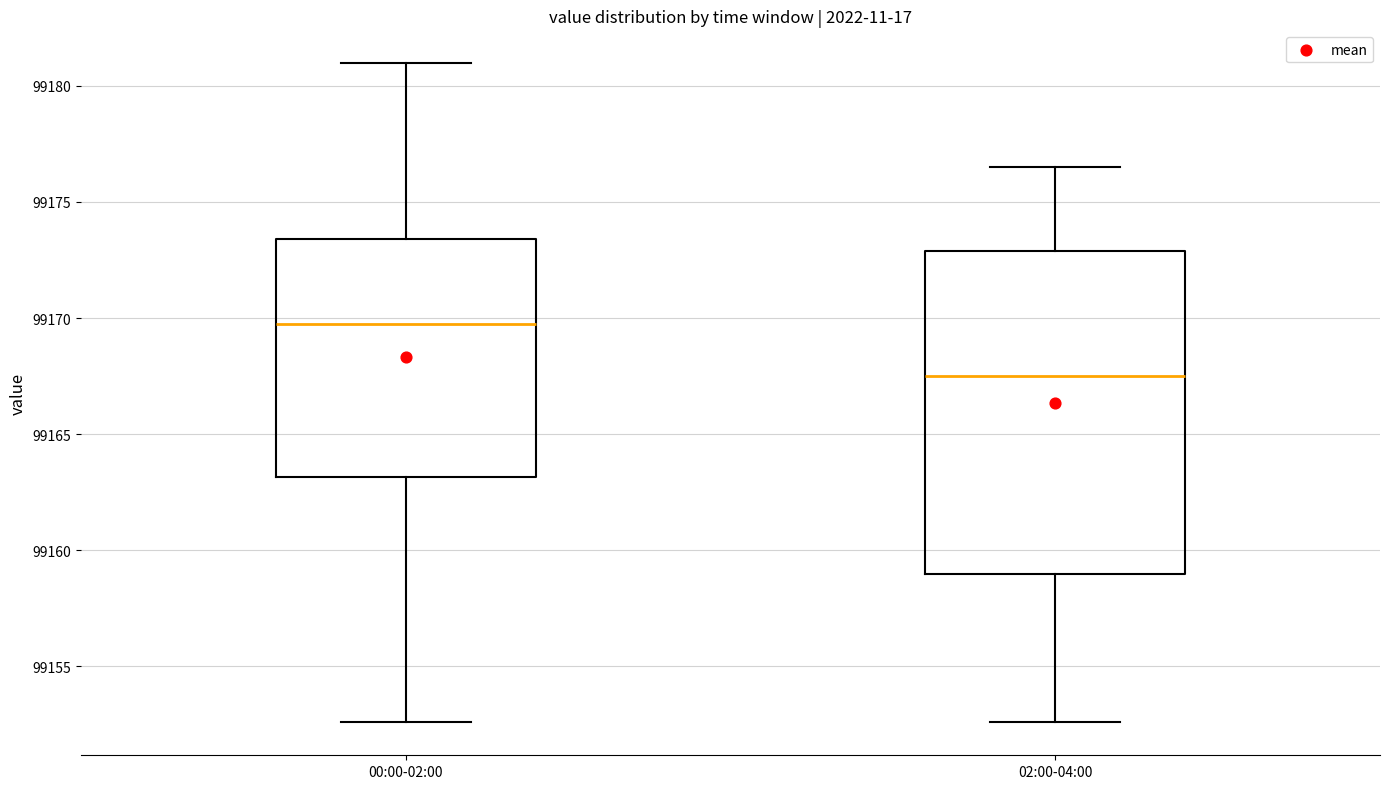

Which box's median line is the lowest?

02:00-04:00